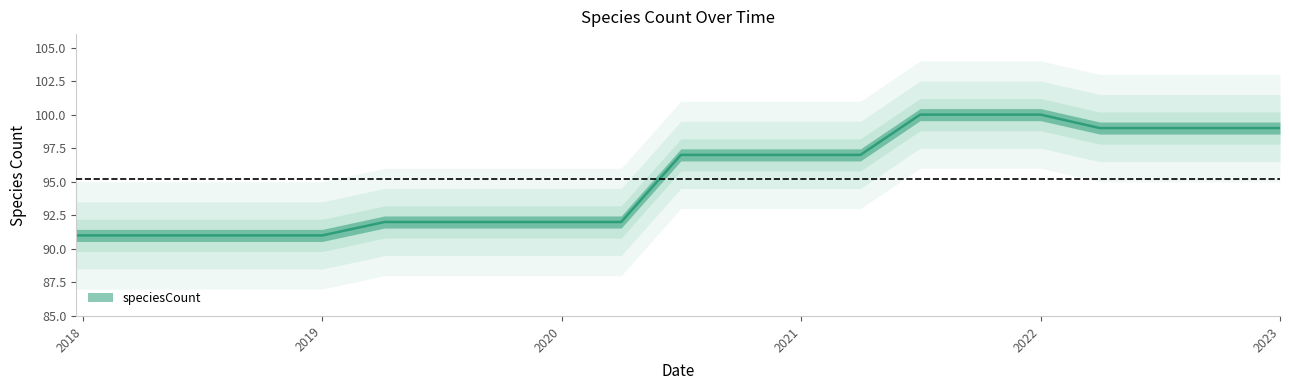

Which category has the highest value across all series?

2021-07-01